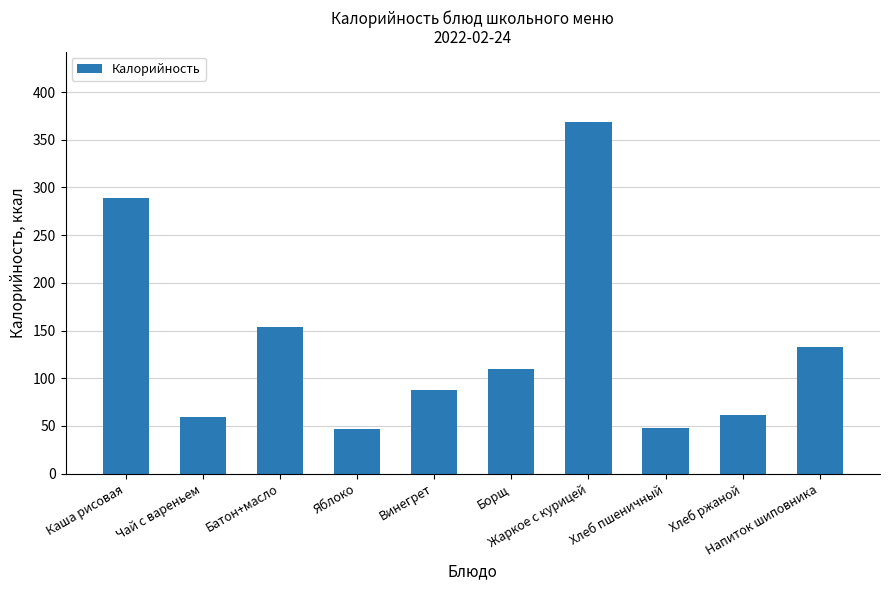

What is the difference between the second highest and second lowest values?

241.5